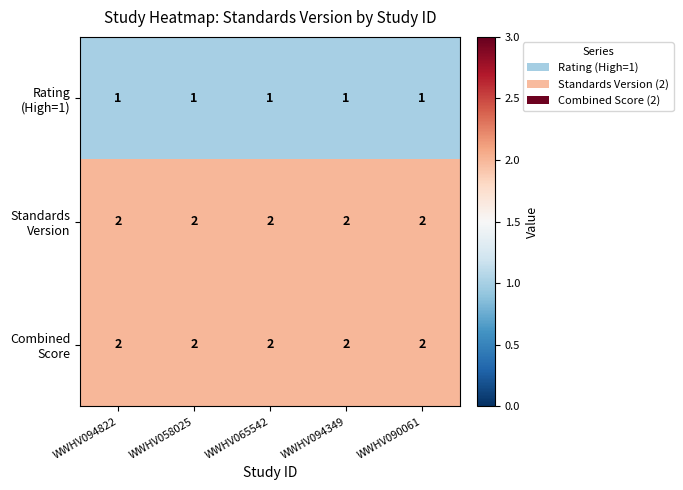

How many categories are shown in the chart?

5